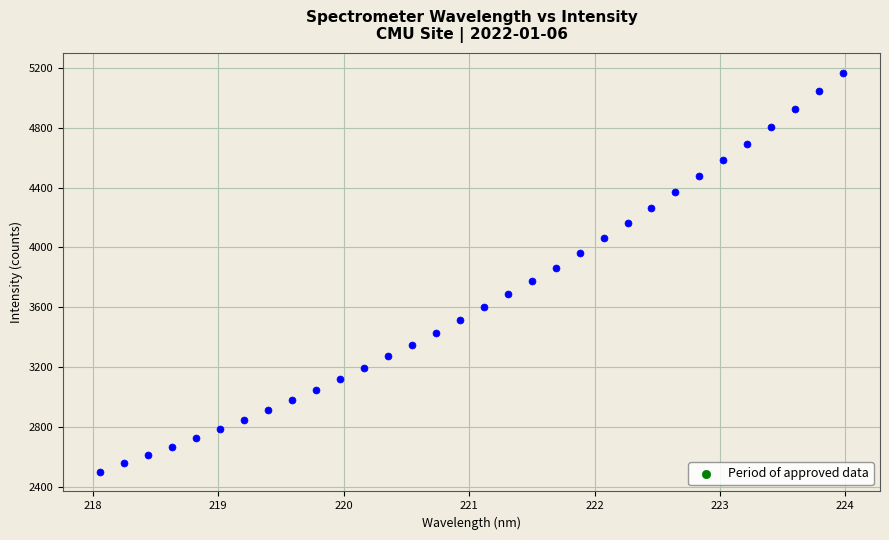

What is the range of X values (max minus min)?

5.9